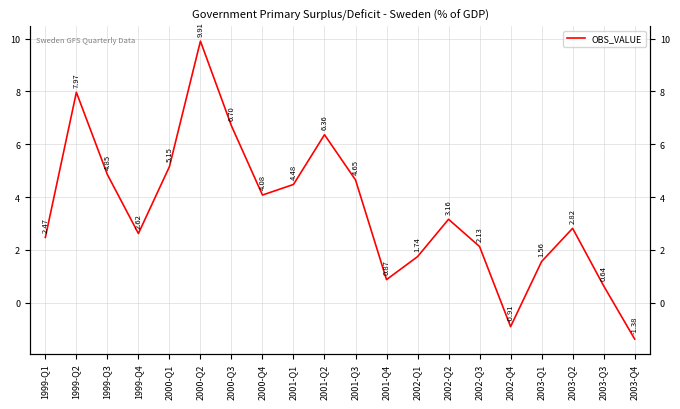

Which category has the highest value across all series?

2000-Q2